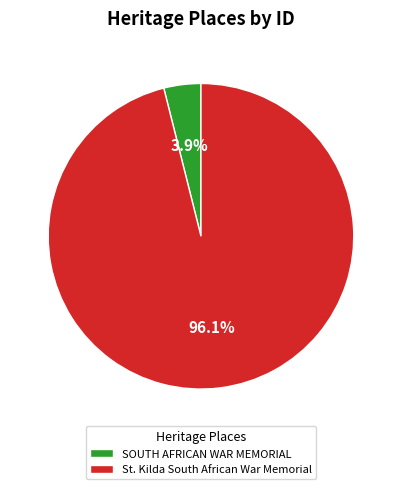

Does any single category account for the majority?

Yes